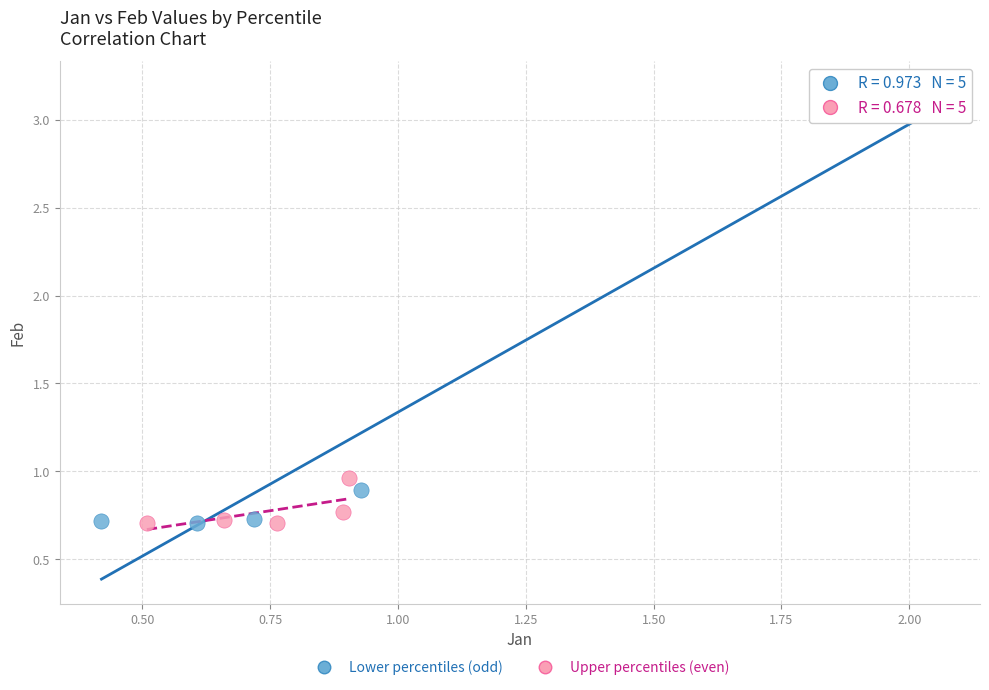

Which series reaches the maximum Y coordinate?

Lower percentiles (odd)